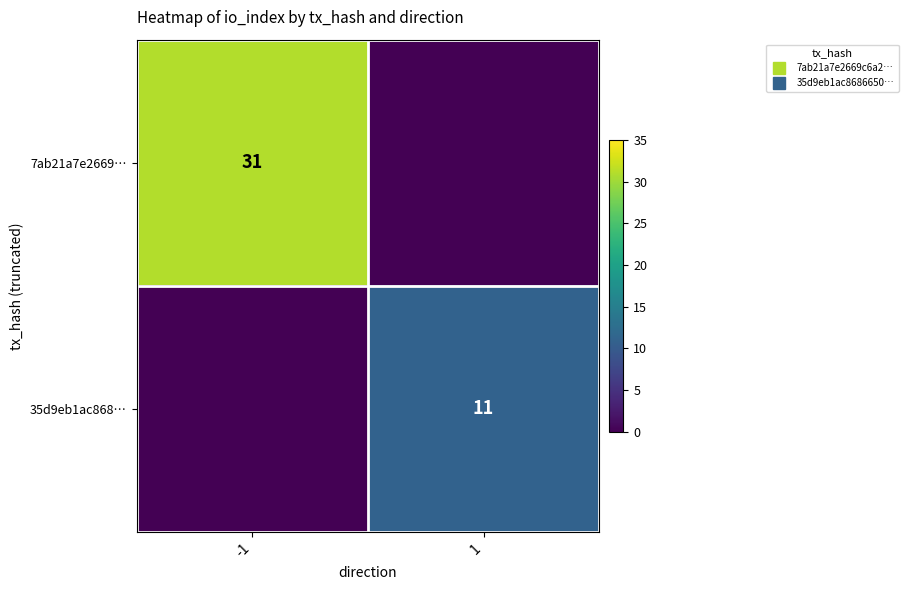

Is it true that 35d9eb1ac868… equals -7 at -1?

False